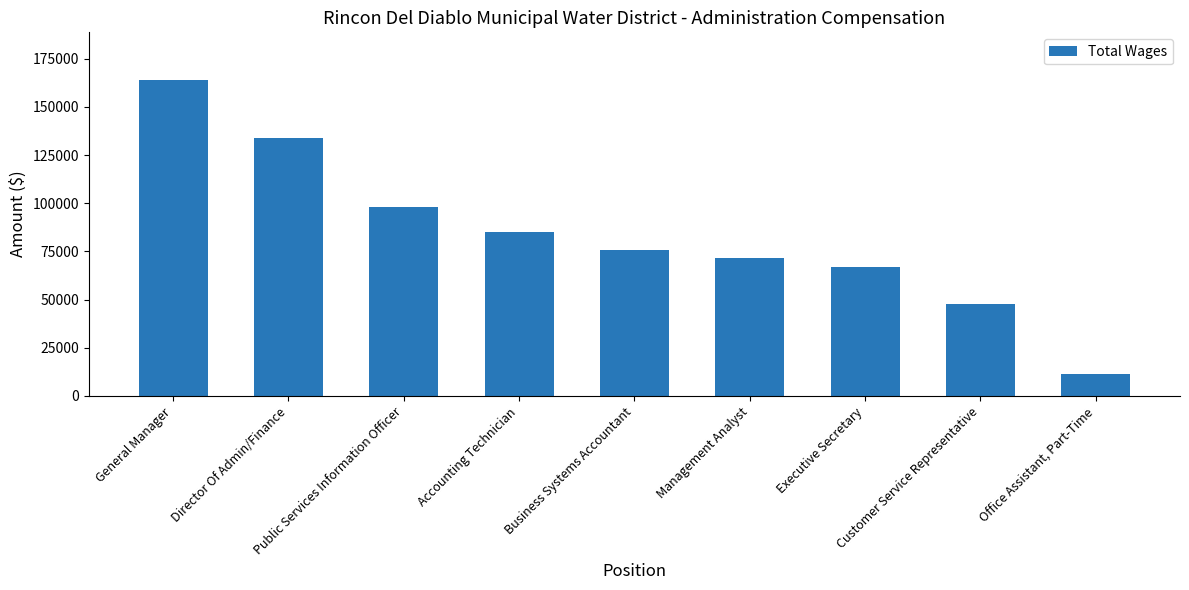

The chart shows a value of 128745 at Business Systems Accountant. True or false?

False